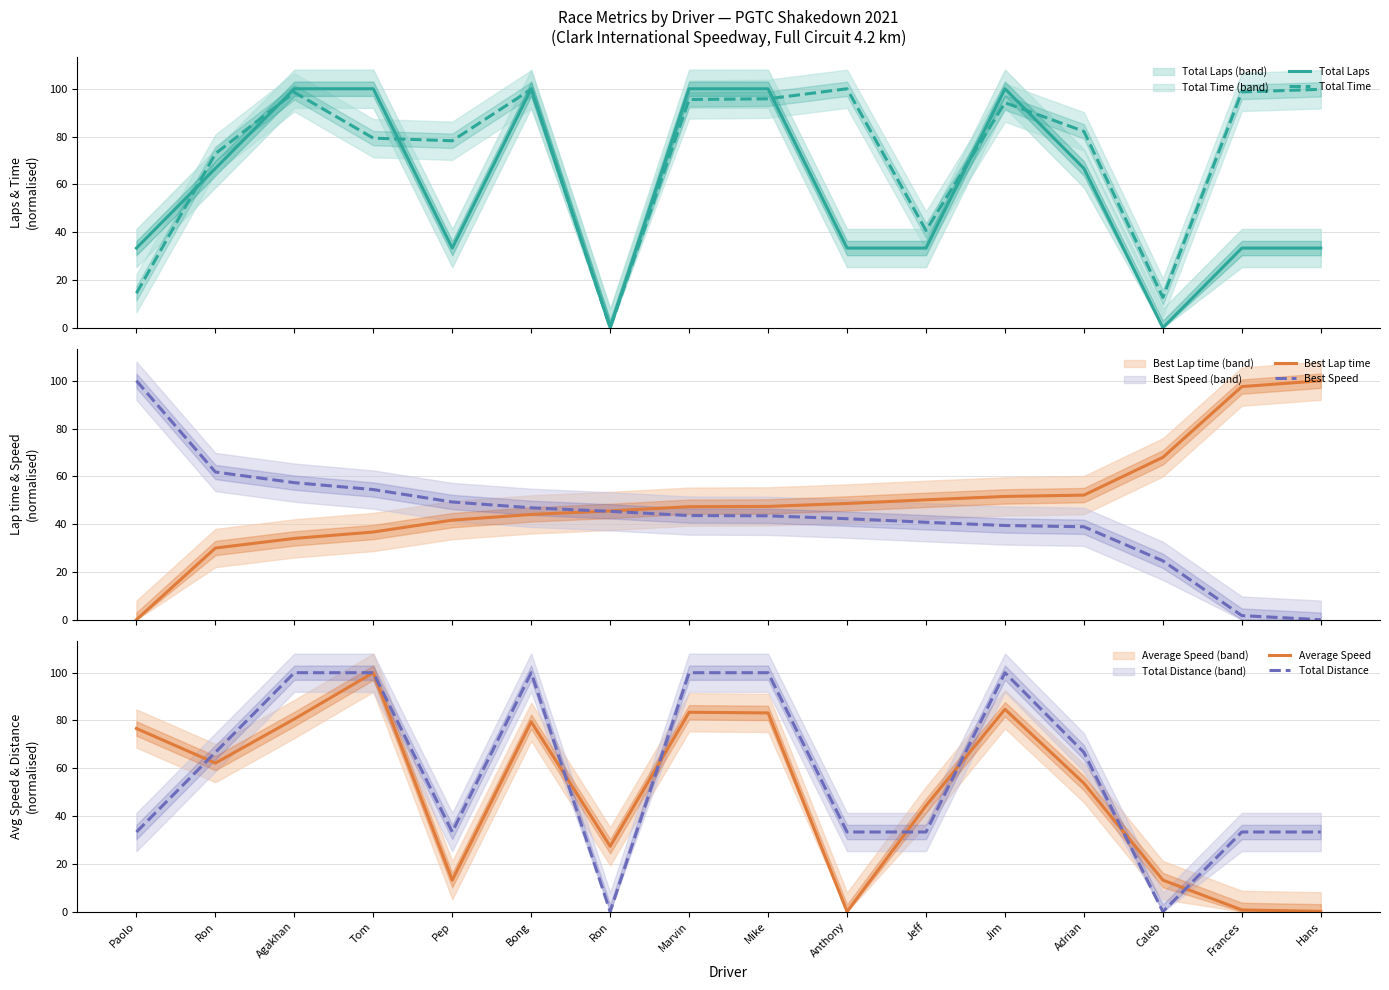

List the labels in order of Total Laps value, largest first.

Agakhan, Tom, Bong, Marvin, Mike, Jim, Ron, Adrian, Paolo, Pep, Anthony, Jeff, Frances, Hans, Ron, Caleb